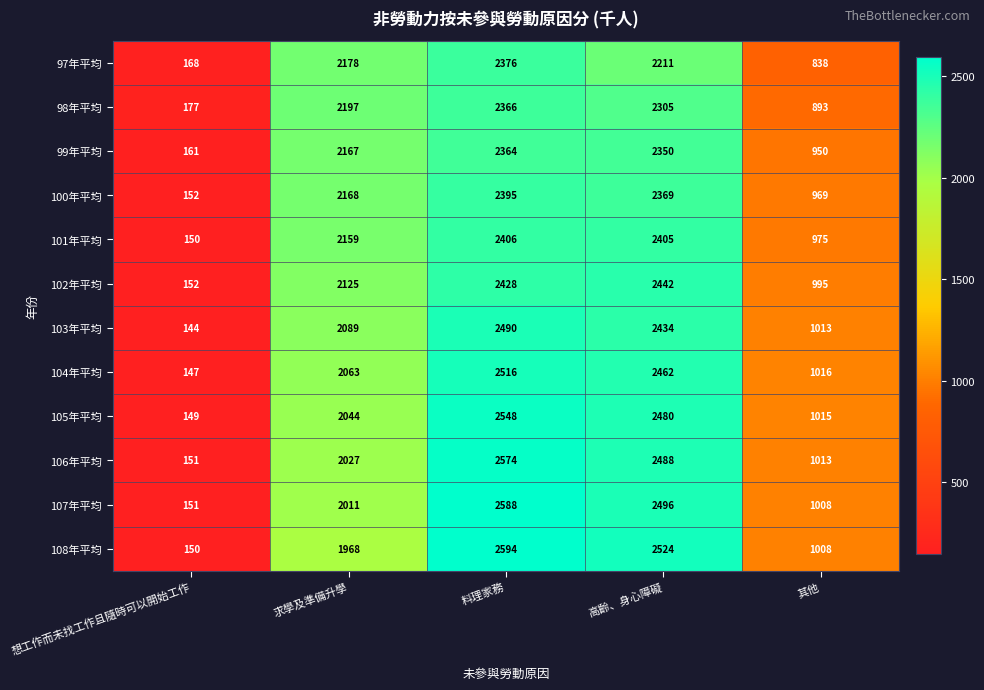

At which label is 98年平均 closest to 1271?

其他